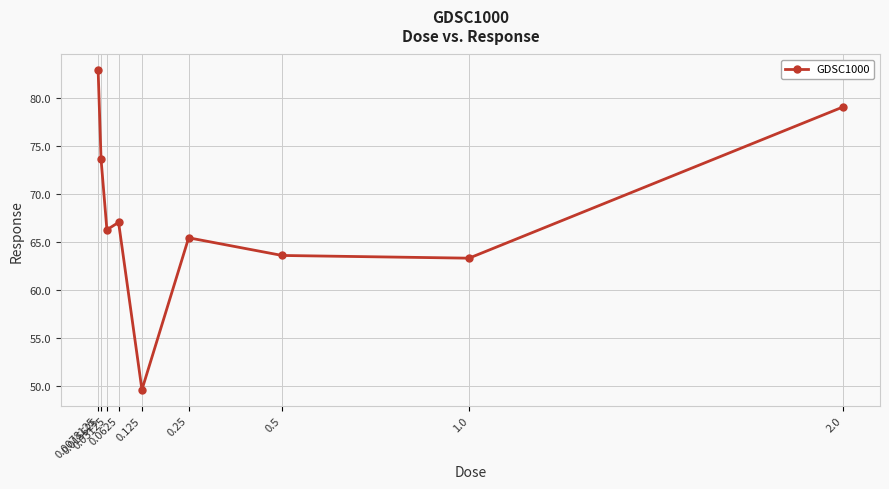

What is the minimum value shown in the chart?

49.6